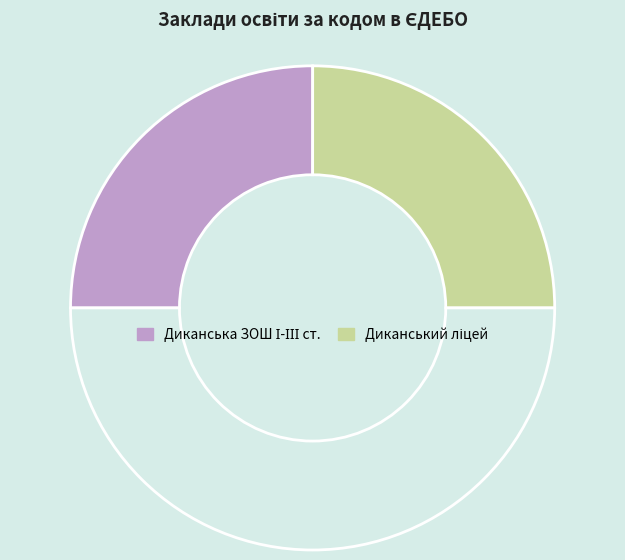

How many segments does this pie chart have?

3